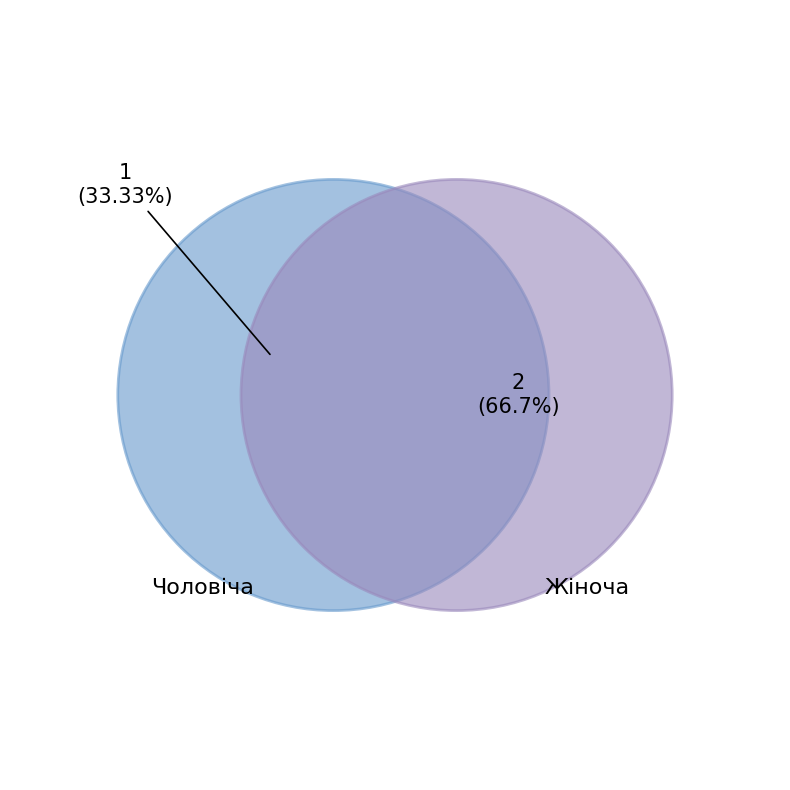

Rank the categories by value from lowest to highest.

Чоловіча, Жіноча